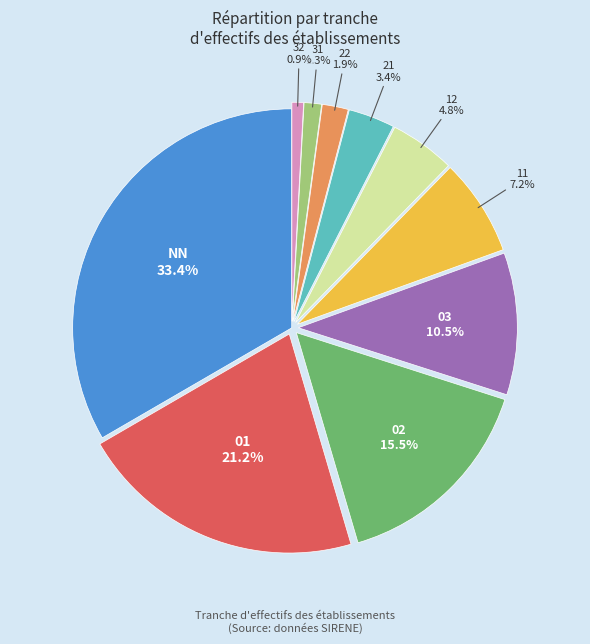

Is there any slice that represents more than half of the pie?

No